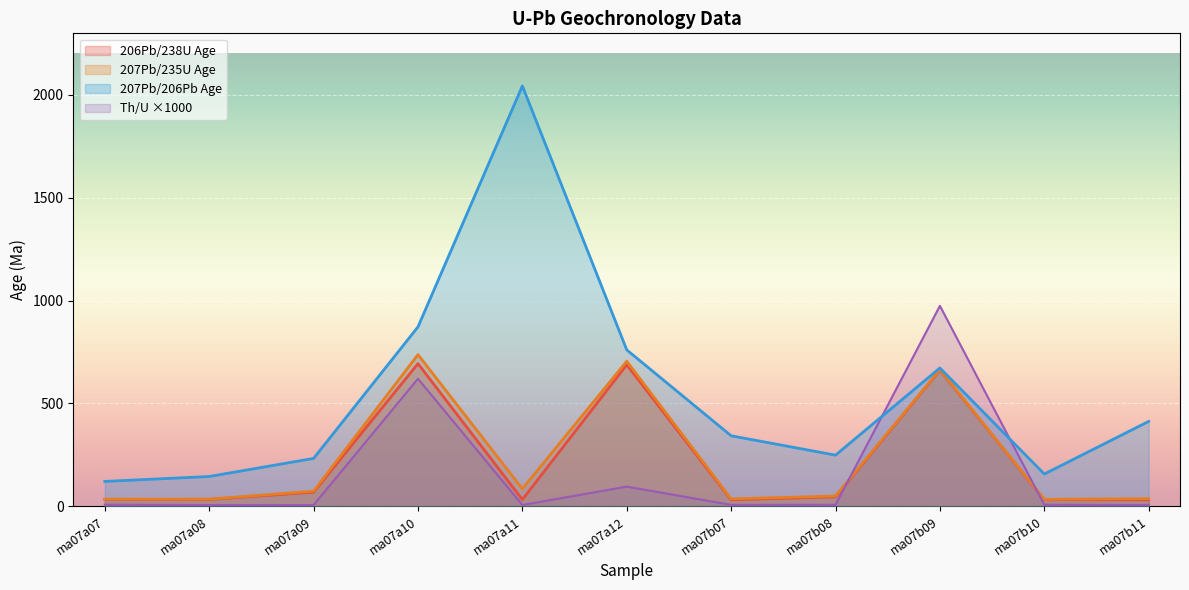

Where is 207Pb/235U Age nearest to the value 384?

ma07b09